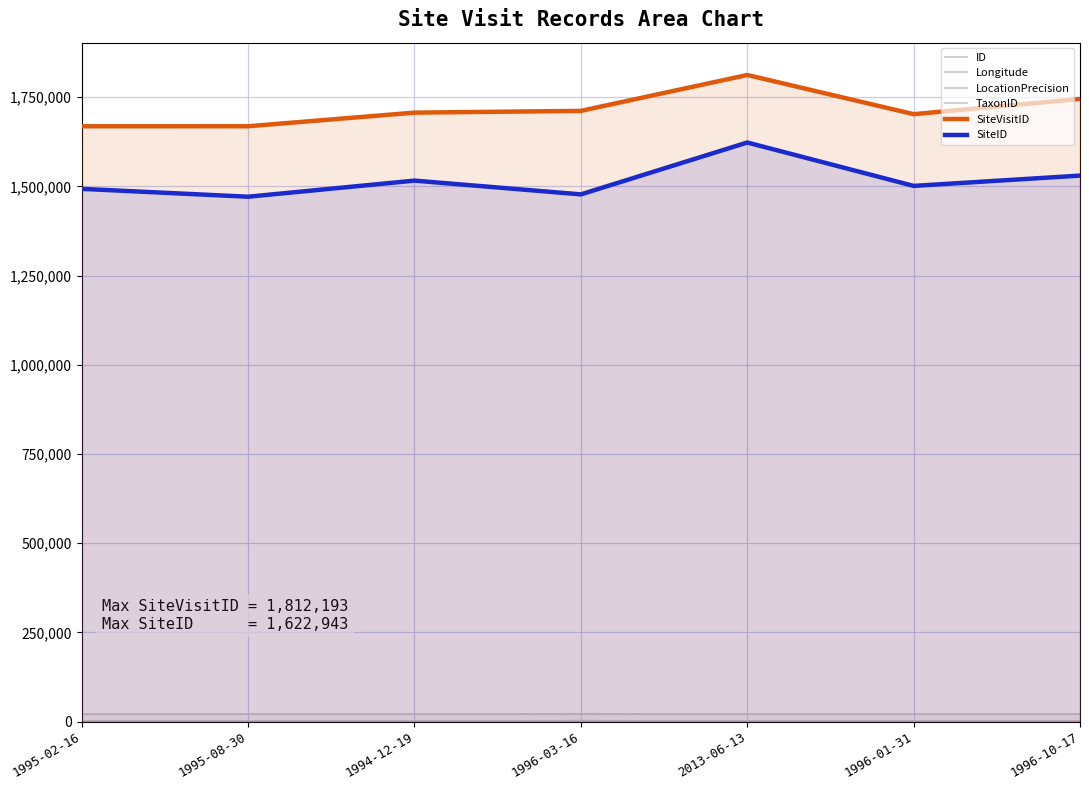

Reading left to right, extract all data points from this chart.

ID: 0.0	1.0	2.0	3.0	4.0	5.0	6.0
Longitude: 150.9	150.8	151.4	150.9	151.3	150.6	151.7
LocationPrecision: 100.0	100.0	100.0	2000.0	100.0	100.0	100.0
TaxonID: 22201.0	22201.0	22201.0	22201.0	22201.0	22201.0	22201.0
SiteVisitID: 1668470.0	1668542.0	1706697.0	1711609.0	1812193.0	1702395.0	1745125.0
SiteID: 1493049.0	1470999.0	1516145.0	1477559.0	1622943.0	1501299.0	1530187.0